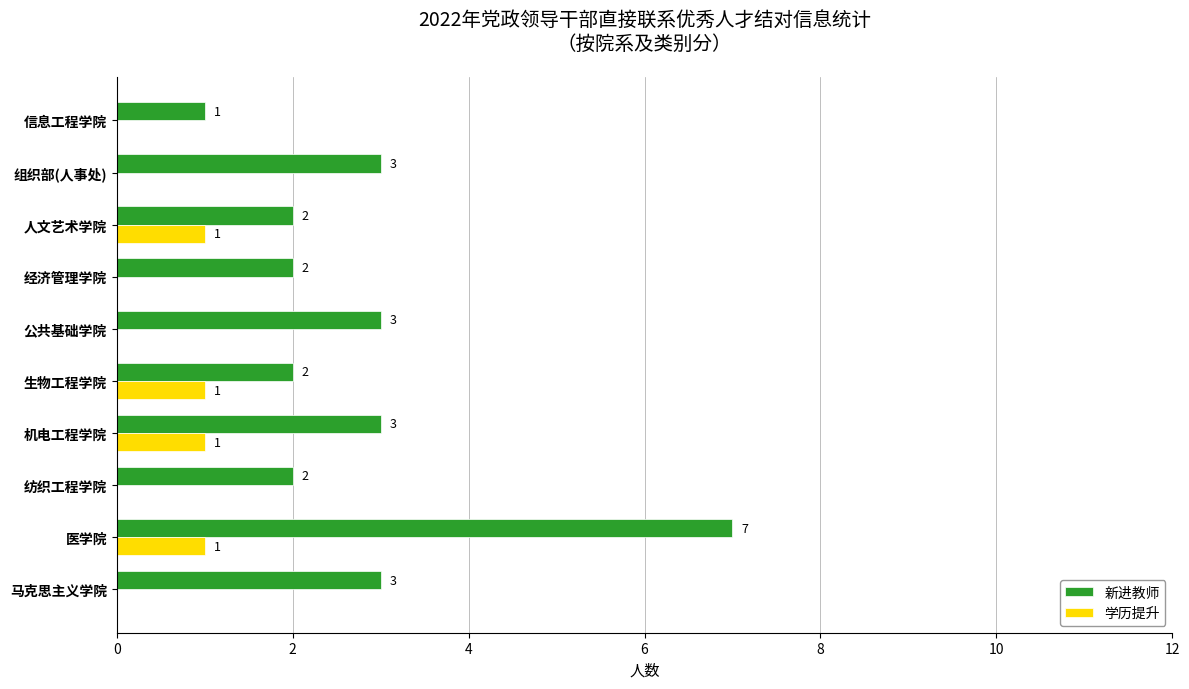

What is the maximum value for 新进教师?

7